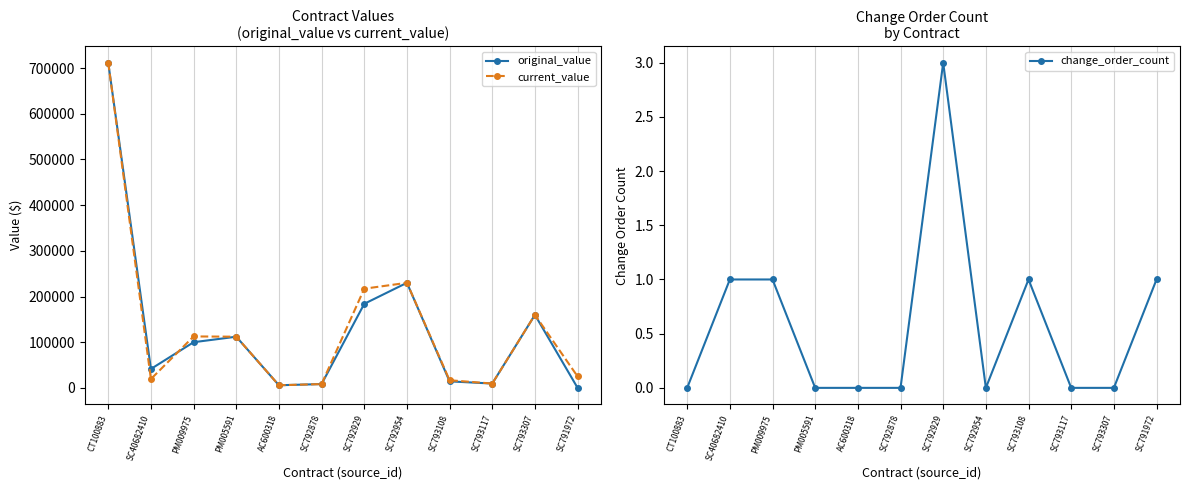

Reading left to right, extract all data points from this chart.

original_value: 711900.0	41403.2	99953.0	112000.0	5714.2	8300.0	184000.0	230000.0	14240.0	9452.5	159800.0	0.0
current_value: 711900.0	19347.2	112603.0	112000.0	5714.2	8300.0	217083.9	230000.0	16685.7	9452.5	159800.0	25000.0
change_order_count: 0.0	1.0	1.0	0.0	0.0	0.0	3.0	0.0	1.0	0.0	0.0	1.0